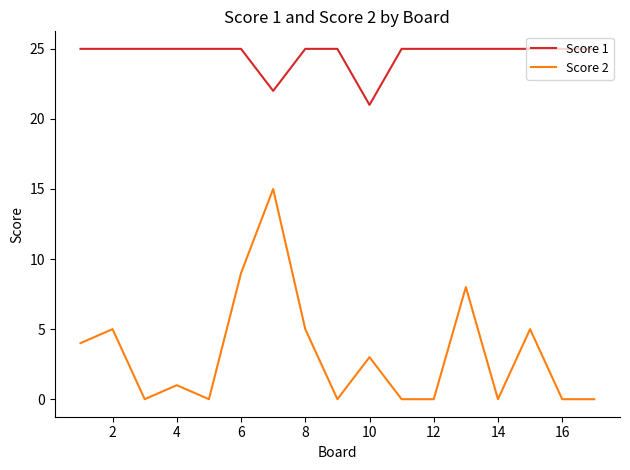

Does the chart display data point markers on the line(s)?

No